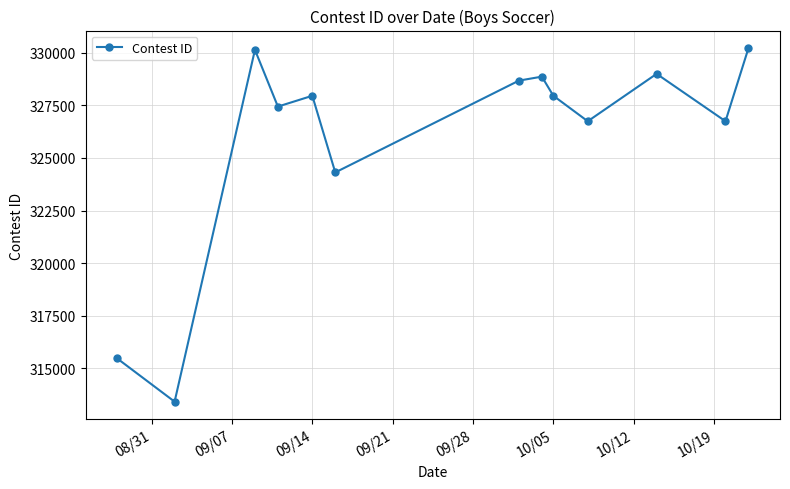

What is the value of the 12th point from the left?

326745